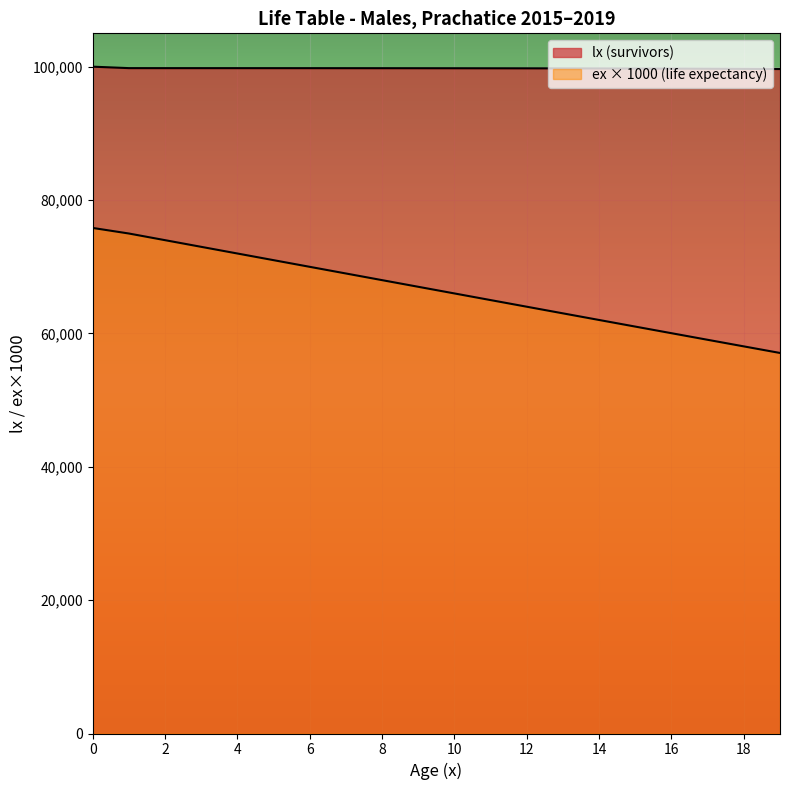

Rank the categories by lx value from highest to lowest.

0, 1, 2, 3, 4, 5, 6, 7, 8, 9, 10, 11, 12, 13, 14, 15, 16, 17, 18, 19